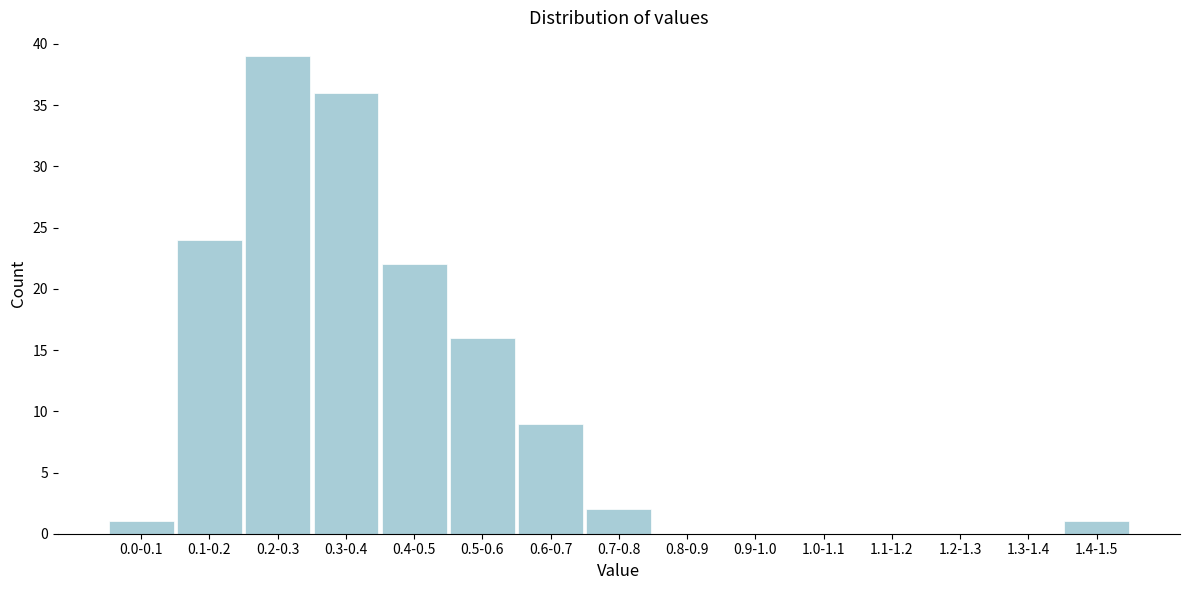

Reading left to right, list all the values displayed in this chart.

0.0-0.1=1	0.1-0.2=24	0.2-0.3=39	0.3-0.4=36	0.4-0.5=22	0.5-0.6=16	0.6-0.7=9	0.7-0.8=2	0.8-0.9=0	0.9-1.0=0	1.0-1.1=0	1.1-1.2=0	1.2-1.3=0	1.3-1.4=0	1.4-1.5=1